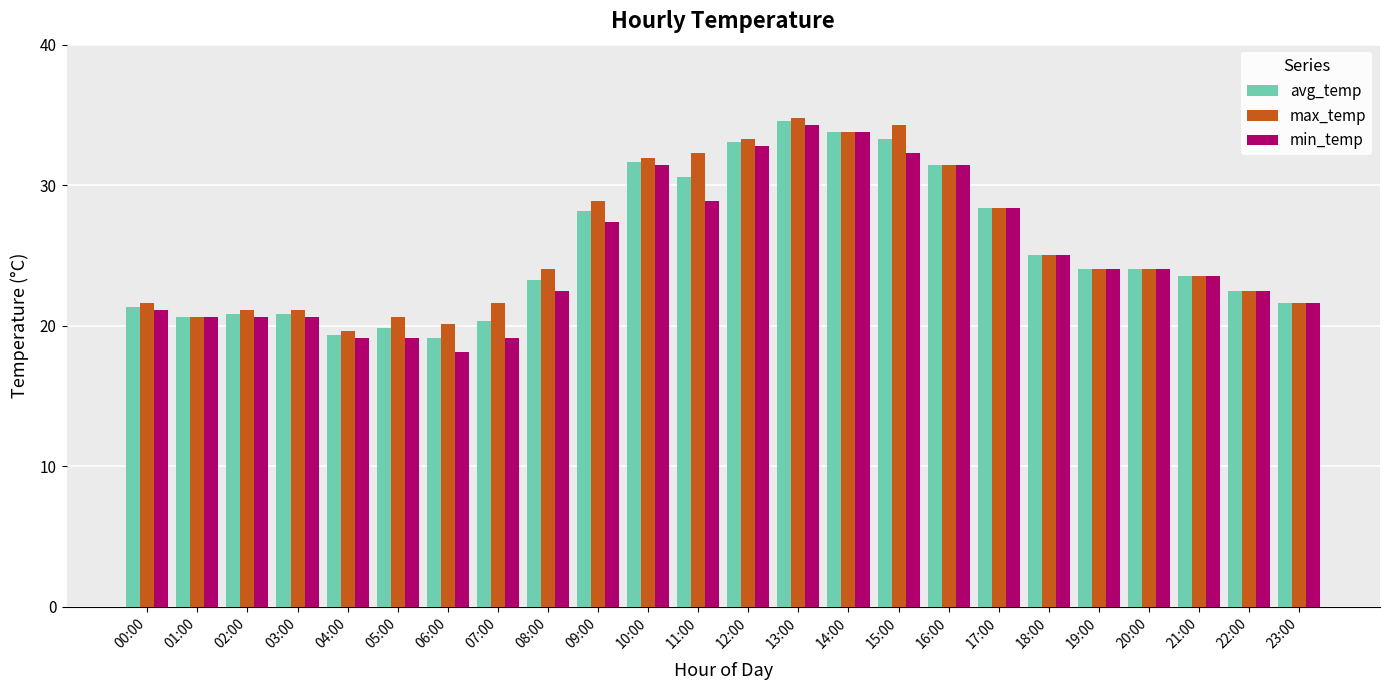

How many bars are there in each group?

3